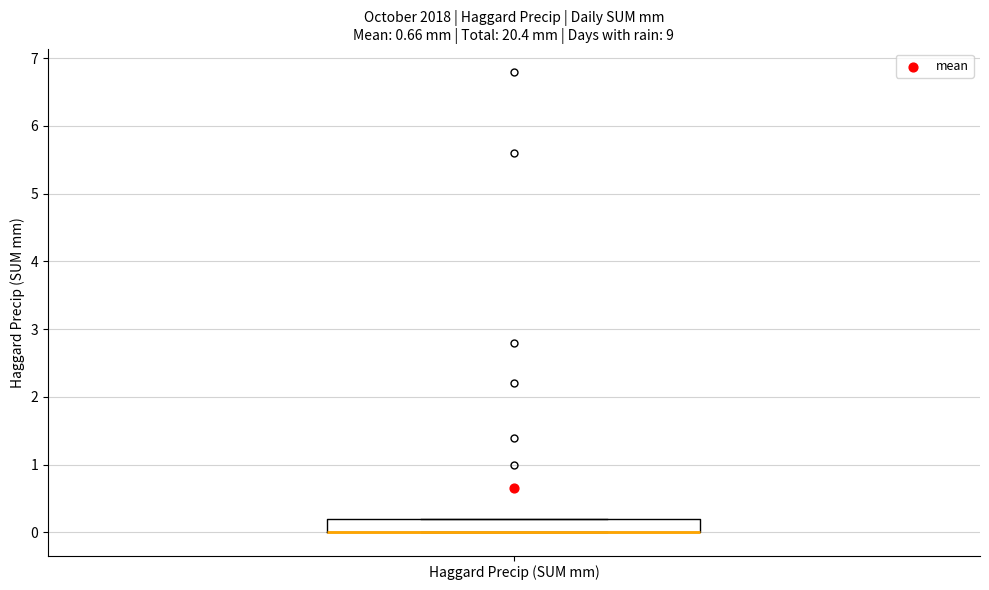

Transcribe this box plot: give where the median line is, the range the box spans, and where the two whiskers end, as read against the y-axis. The values are not printed on the chart, so give them approximately, as read against the axis.

median 0.0 (drawn on the box's lower edge), box 0.0 to 0.2, whiskers 0.0 to 0.2